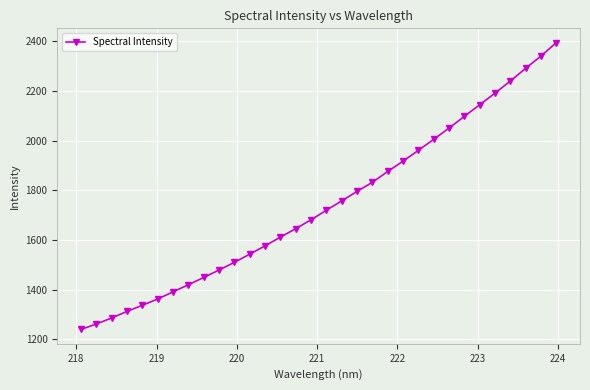

What is the difference between the maximum and second lowest values?

1133.9